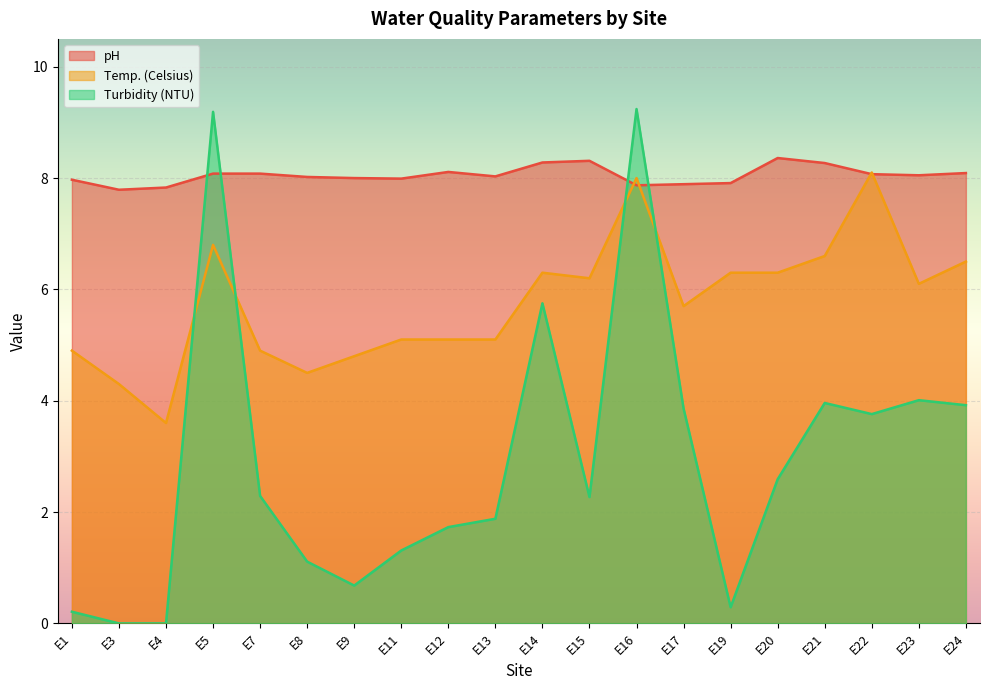

Is it true that pH equals 7.9 at E17?

True